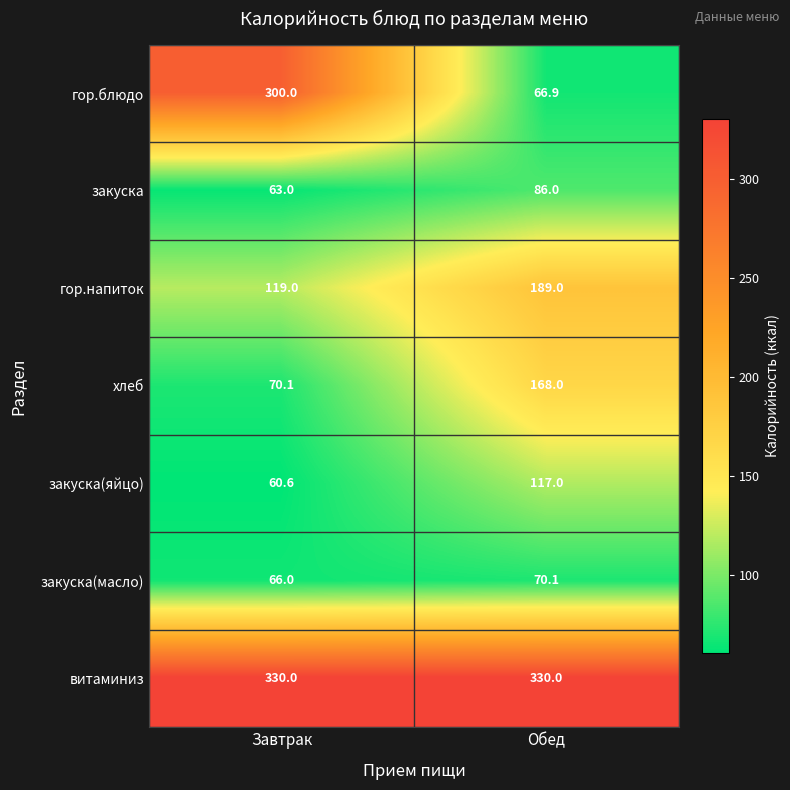

Which label corresponds to the smallest value in the chart?

Завтрак